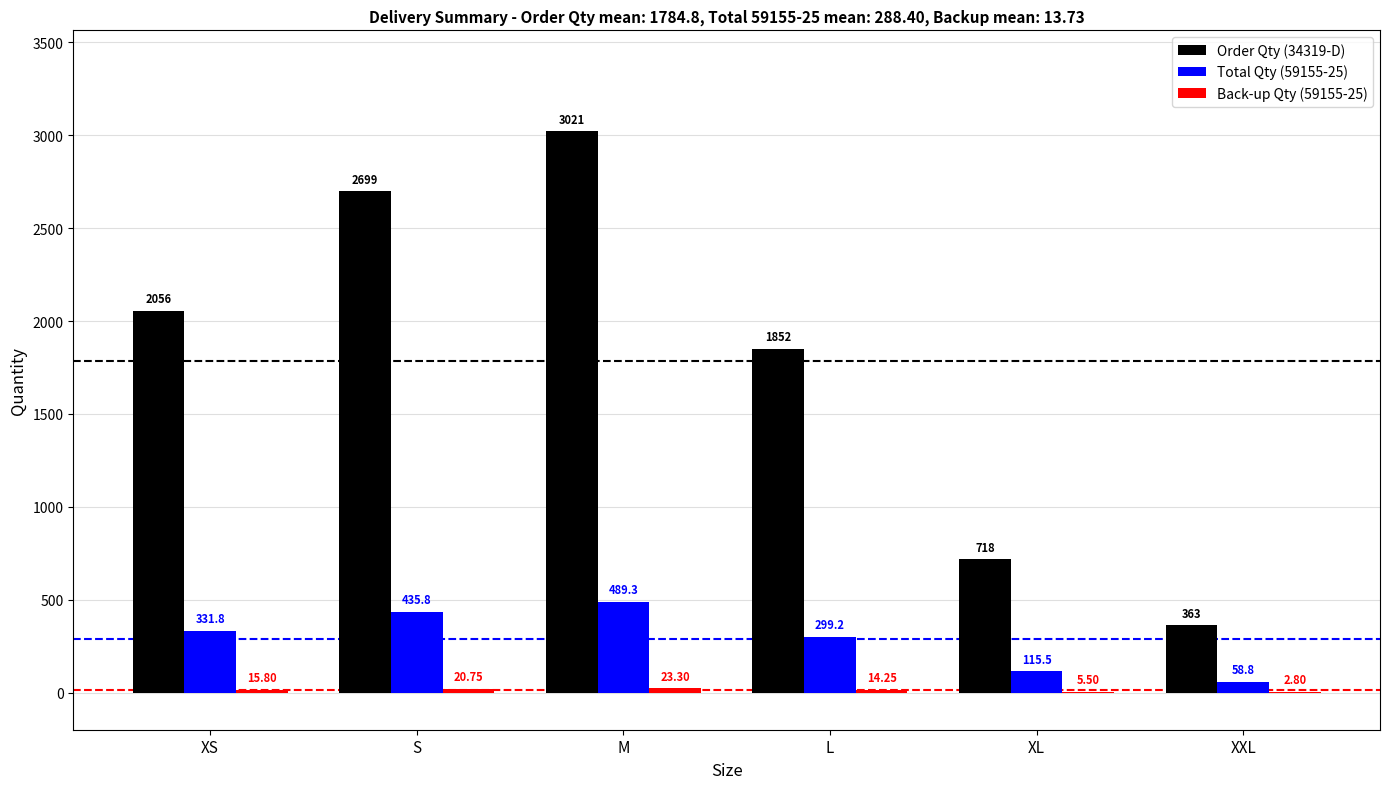

At which category is the sum across all series the highest?

M